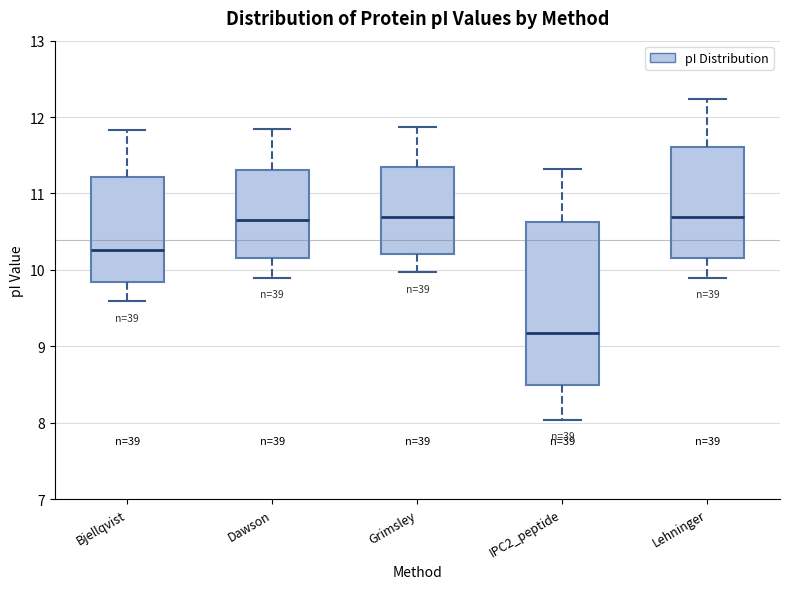

Reading left to right, read every box against the y-axis: the position of its median line, the range the box covers, and the ends of its whiskers. The values are not printed on the chart, so give them approximately, as read against the axis.

Bjellqvist: median 10.3, box 9.8 to 11.2, whiskers 9.6 to 11.8
Dawson: median 10.7, box 10.2 to 11.3, whiskers 9.9 to 11.8
Grimsley: median 10.7, box 10.2 to 11.3, whiskers 10.0 to 11.9
IPC2_peptide: median 9.2, box 8.5 to 10.6, whiskers 8.0 to 11.3
Lehninger: median 10.7, box 10.2 to 11.6, whiskers 9.9 to 12.2